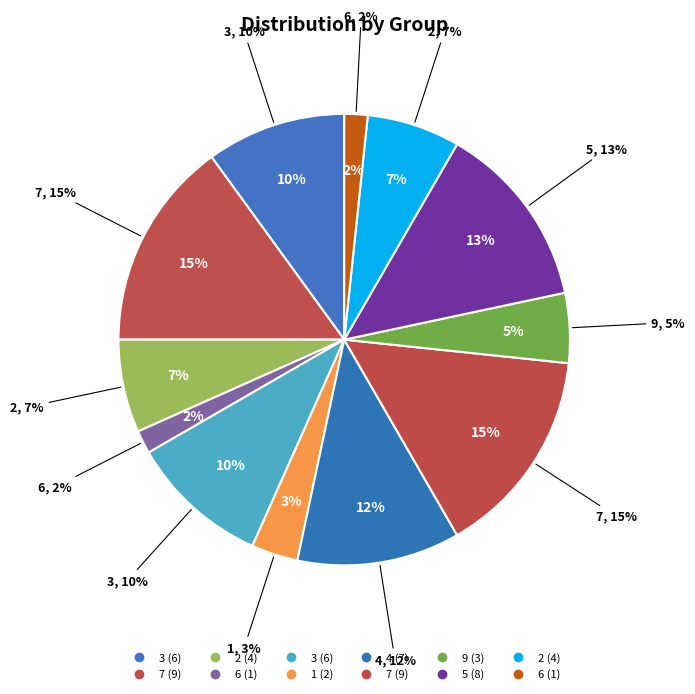

How many slices are in this pie chart?

12